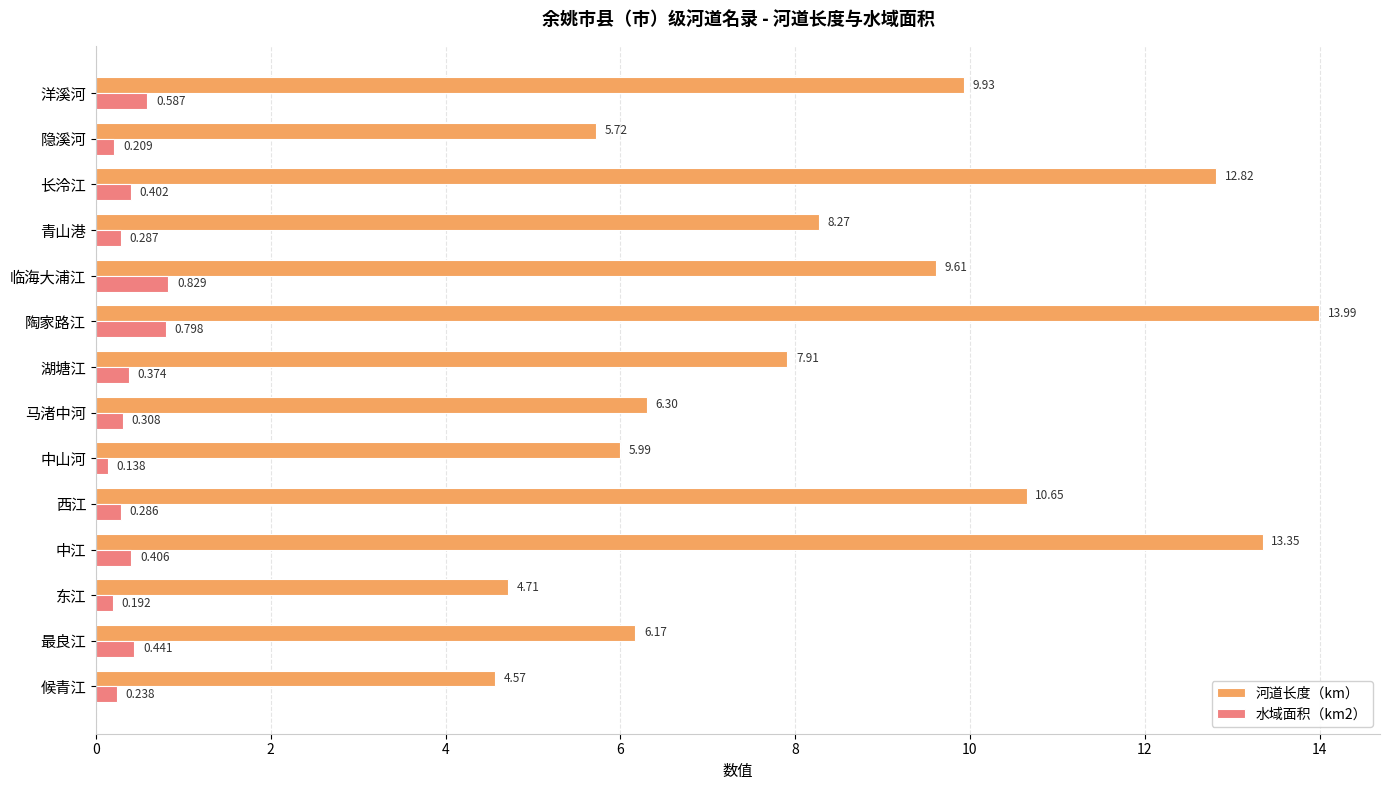

Between 中江 and 马渚中河, which series saw the biggest shift?

河道长度（km）